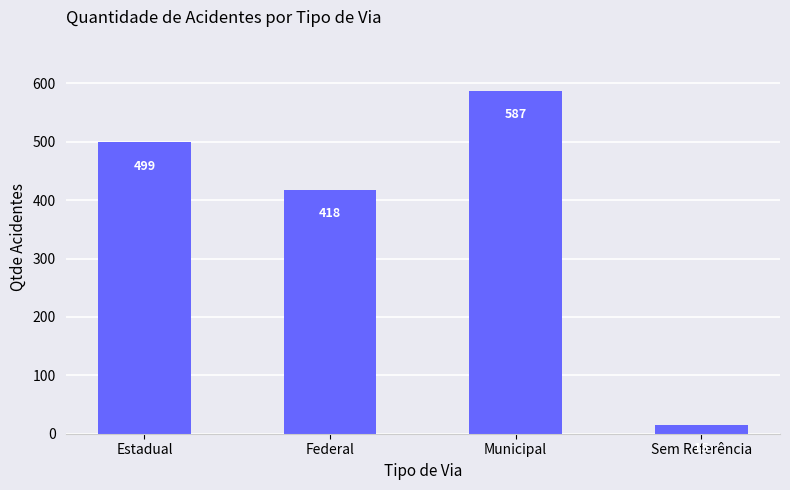

What is the difference between the values at Federal and Municipal?

169